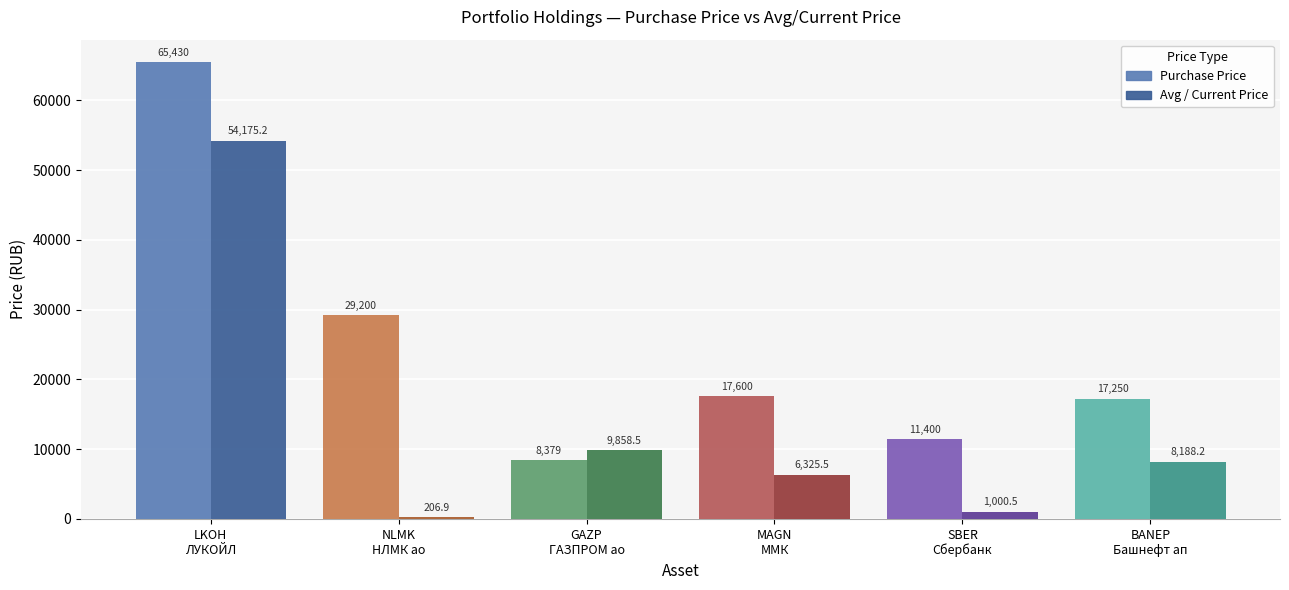

Which series has the widest spread of values?

Purchase Price